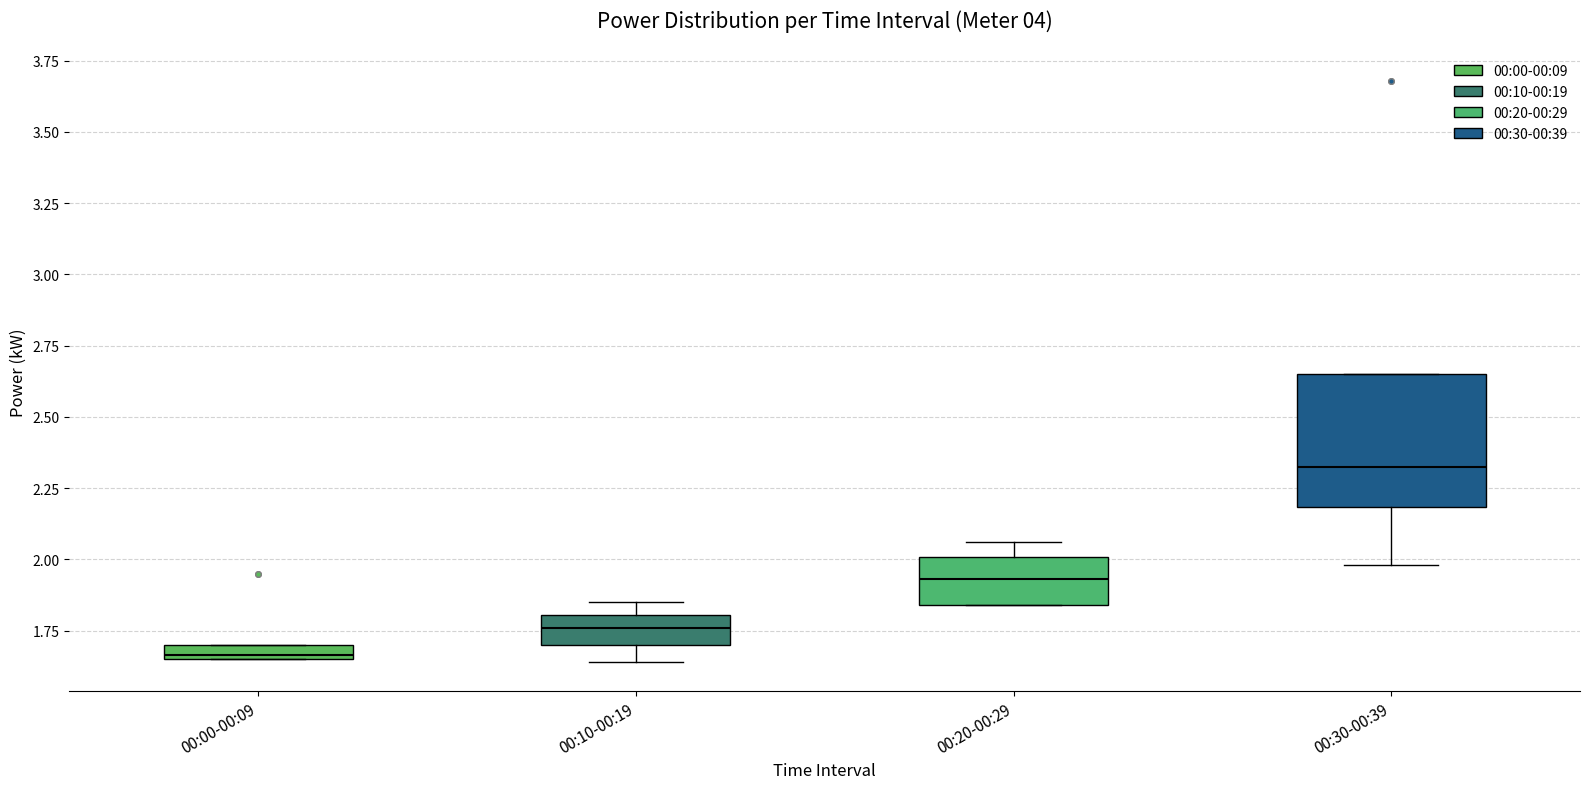

Where does the median line of the box for 00:30-00:39 sit on the y-axis? The values are not printed on the chart, so give them approximately, as read against the axis.

2.35